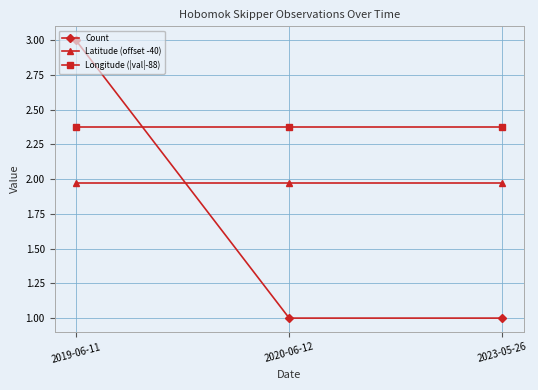

The value of Longitude (|val|-88) at 2020-06-12 is 3.5. True or false?

False